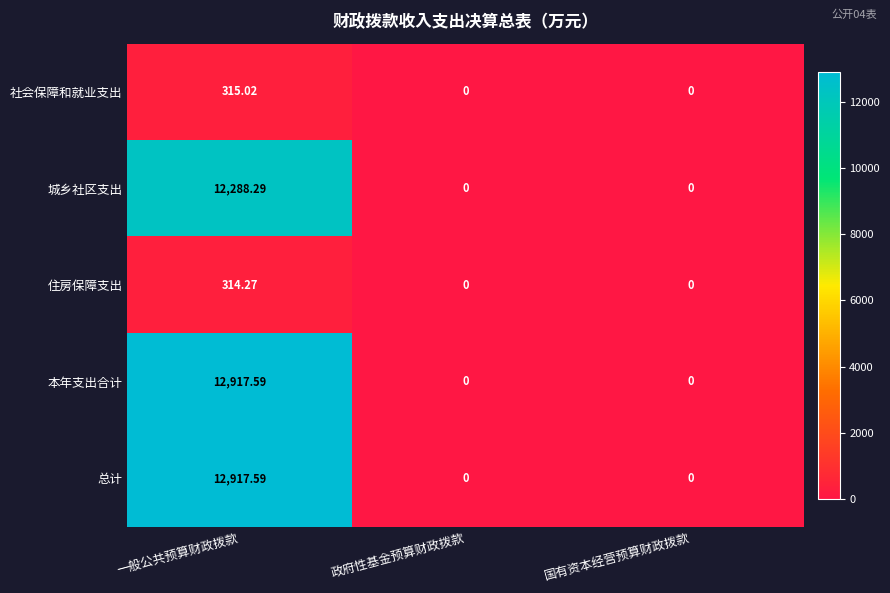

Is the value of 总计 at 政府性基金预算财政拨款 greater than the value of 住房保障支出 at 一般公共预算财政拨款?

No